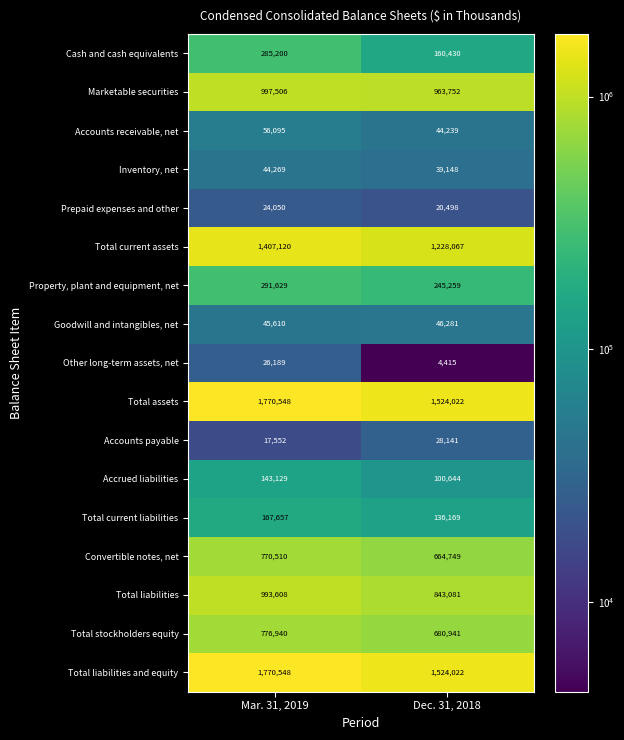

What is the minimum value shown in the chart?

4415